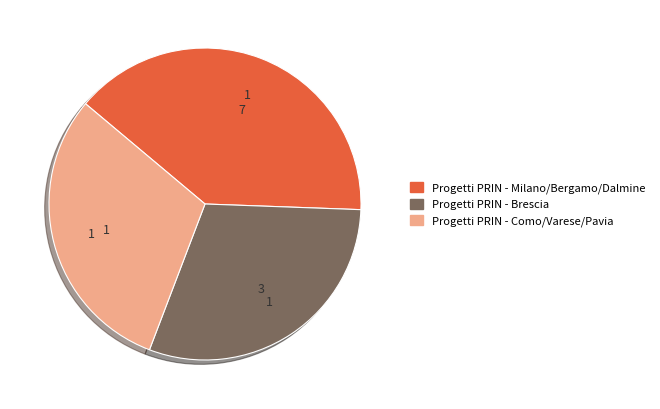

Is there any slice that represents more than half of the pie?

No